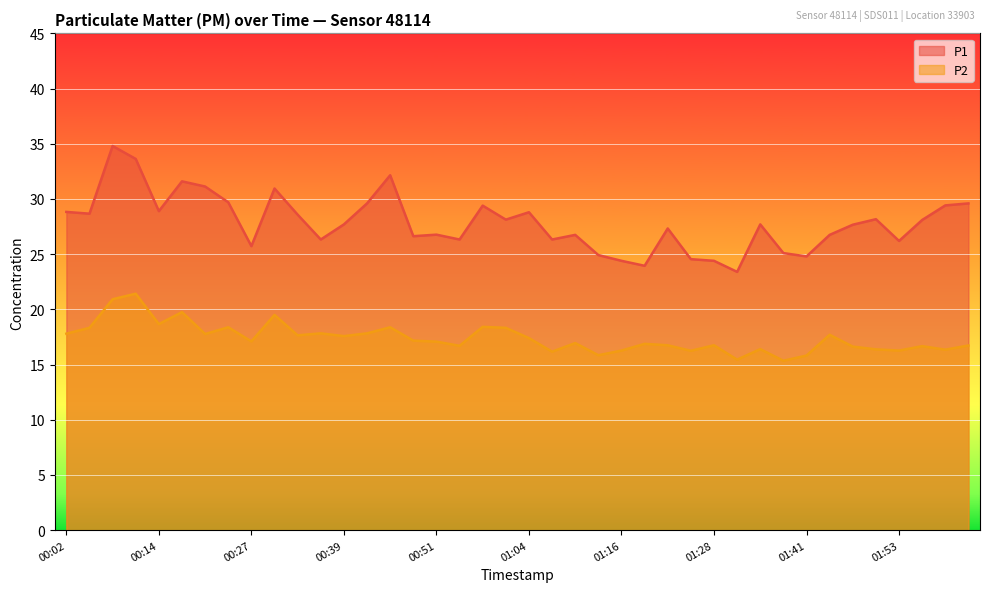

What is the difference between the maximum and minimum values in the P1 series?

11.4